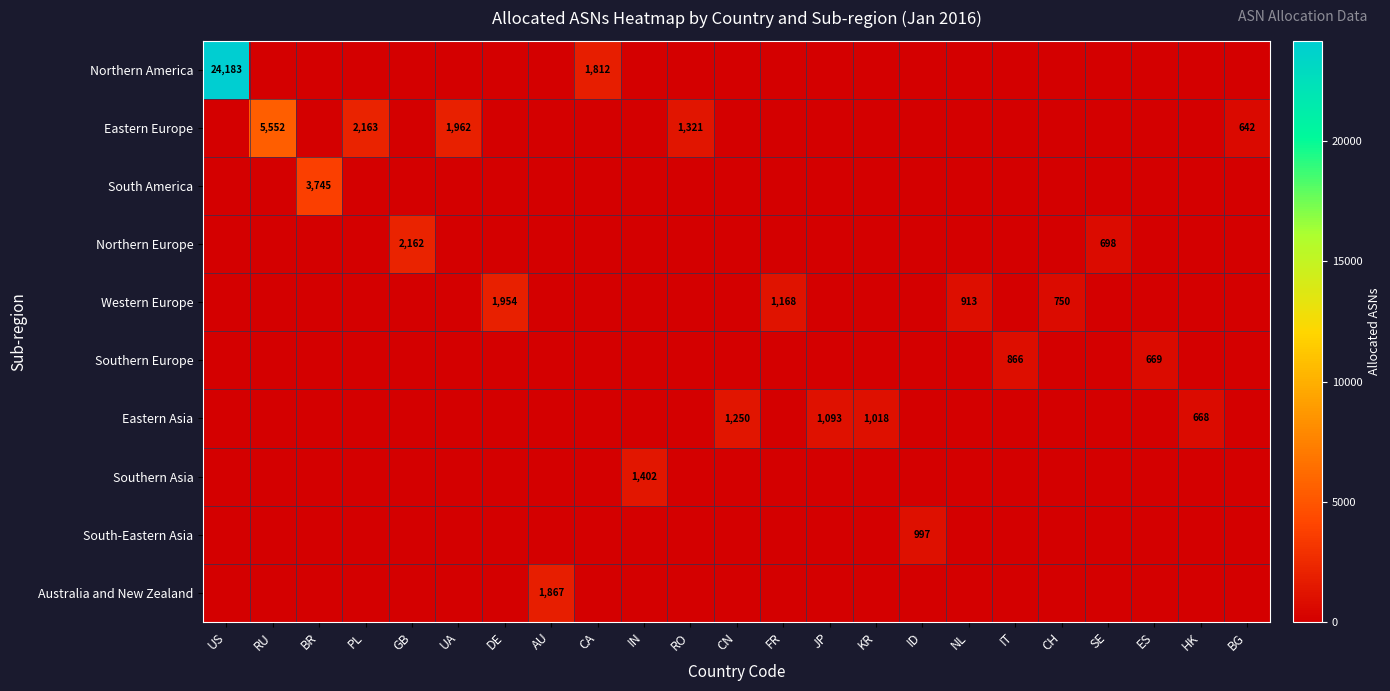

The Eastern Asia series shows 1159 at HK. True or false?

False